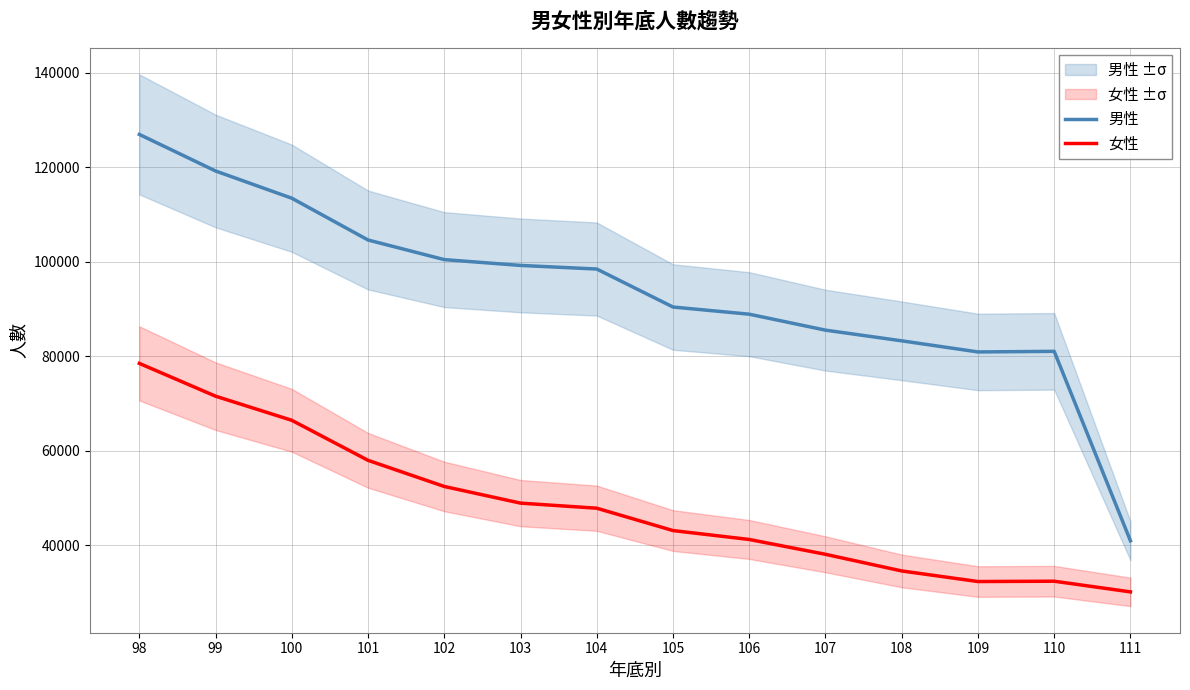

What is the sum of the 男性 values at 106 and 109?

169828